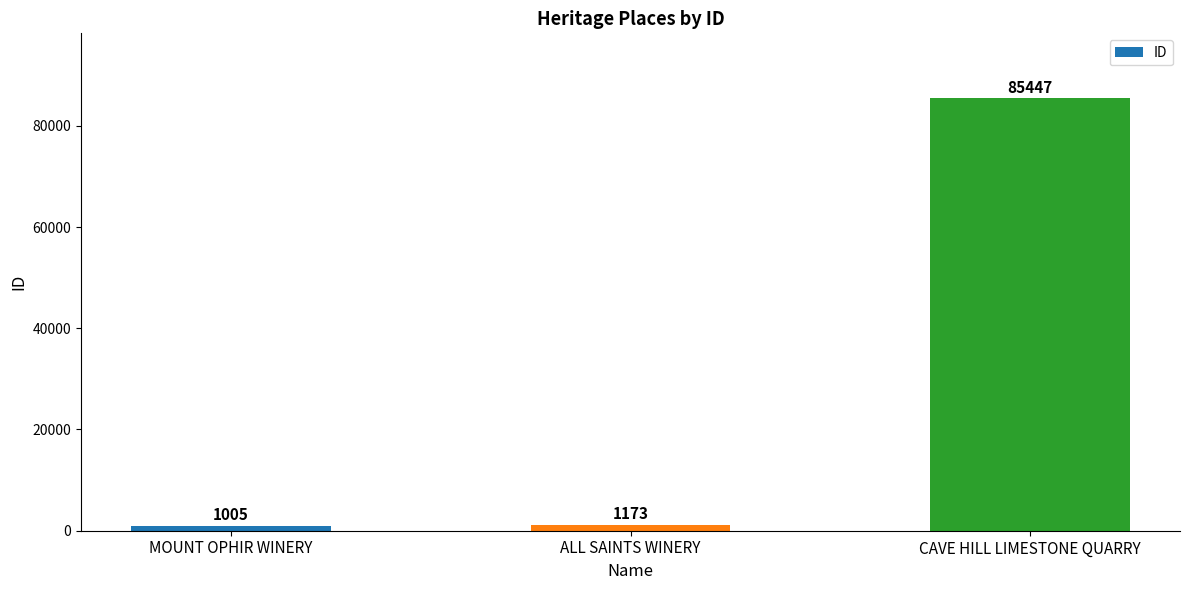

The value at MOUNT OPHIR WINERY is 1005. True or false?

True